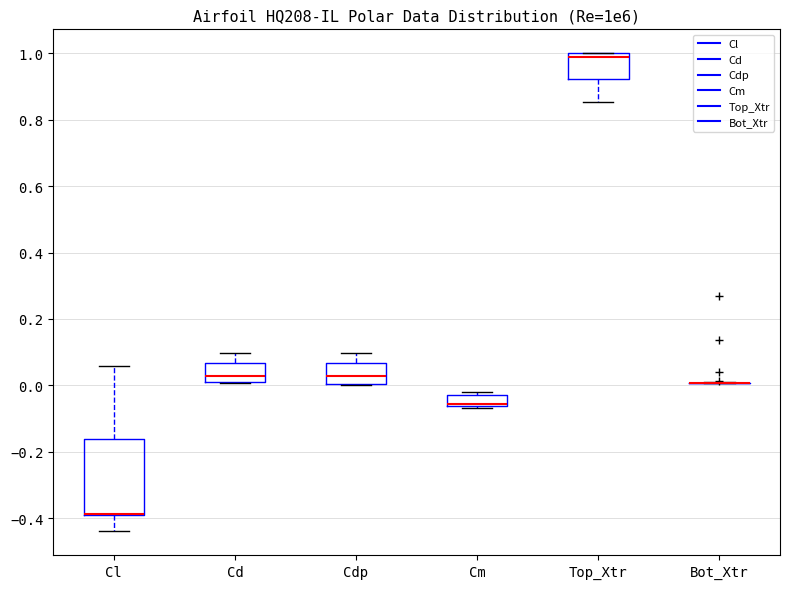

Reading left to right, transcribe this box plot: for each box, give where its median line is, the range the box spans, and where its two whiskers end, as read against the y-axis. The values are not printed on the chart, so give them approximately, as read against the axis.

Cl: median -0.38 (drawn on the box's lower edge), box -0.38 to -0.16, whiskers -0.44 to 0.06
Cd: median 0.02, box 0.00 to 0.06, whiskers 0.00 to 0.10
Cdp: median 0.02, box 0.00 to 0.06, whiskers 0.00 to 0.10
Cm: median -0.06 (just above the box's lower edge), box -0.06 to -0.02, whiskers -0.06 to -0.02 (just above the box's upper edge)
Top_Xtr: median 0.98, box 0.92 to 1.00, whiskers 0.86 to 1.00
Bot_Xtr: box collapsed to a line at 0.00, whiskers 0.00 to 0.02